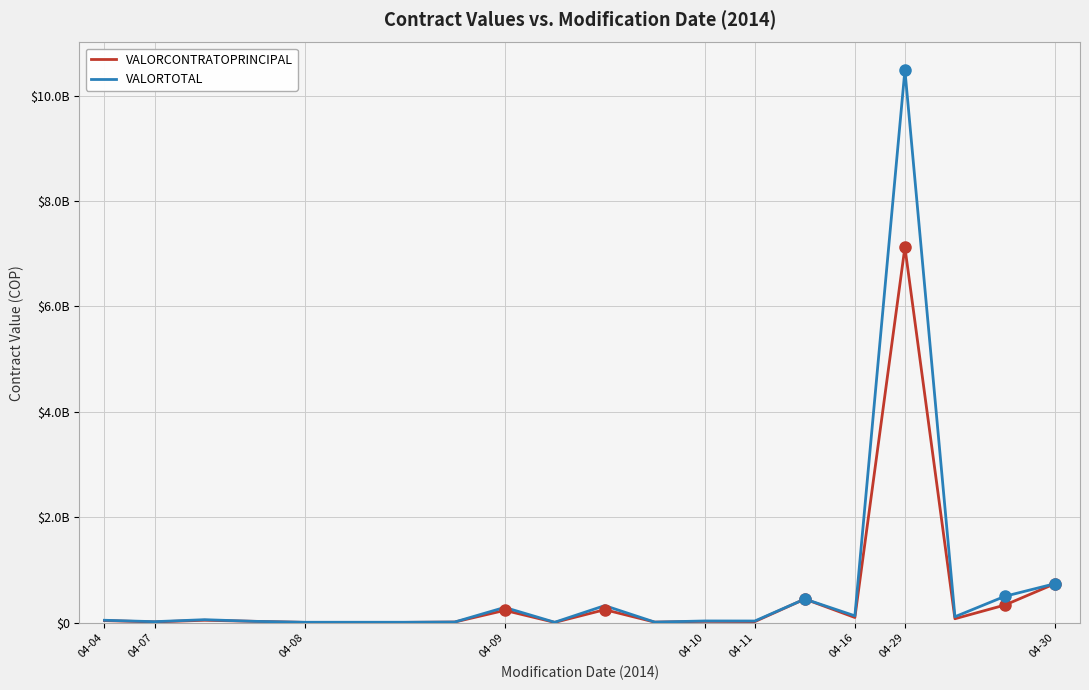

What is the difference between the second highest and second lowest values in the VALORTOTAL series?

731642595